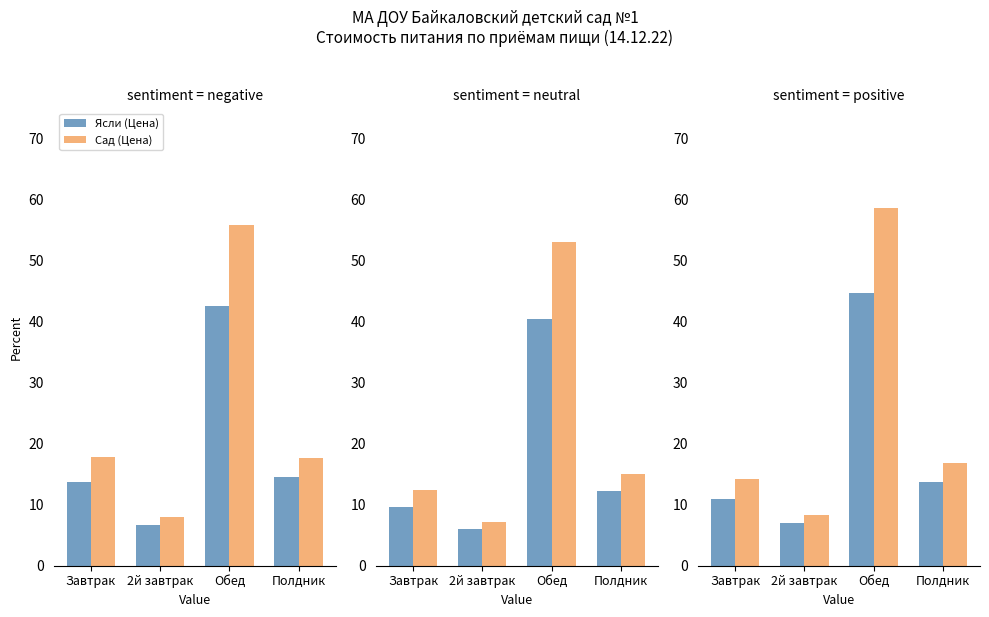

How many groups of bars are there?

4